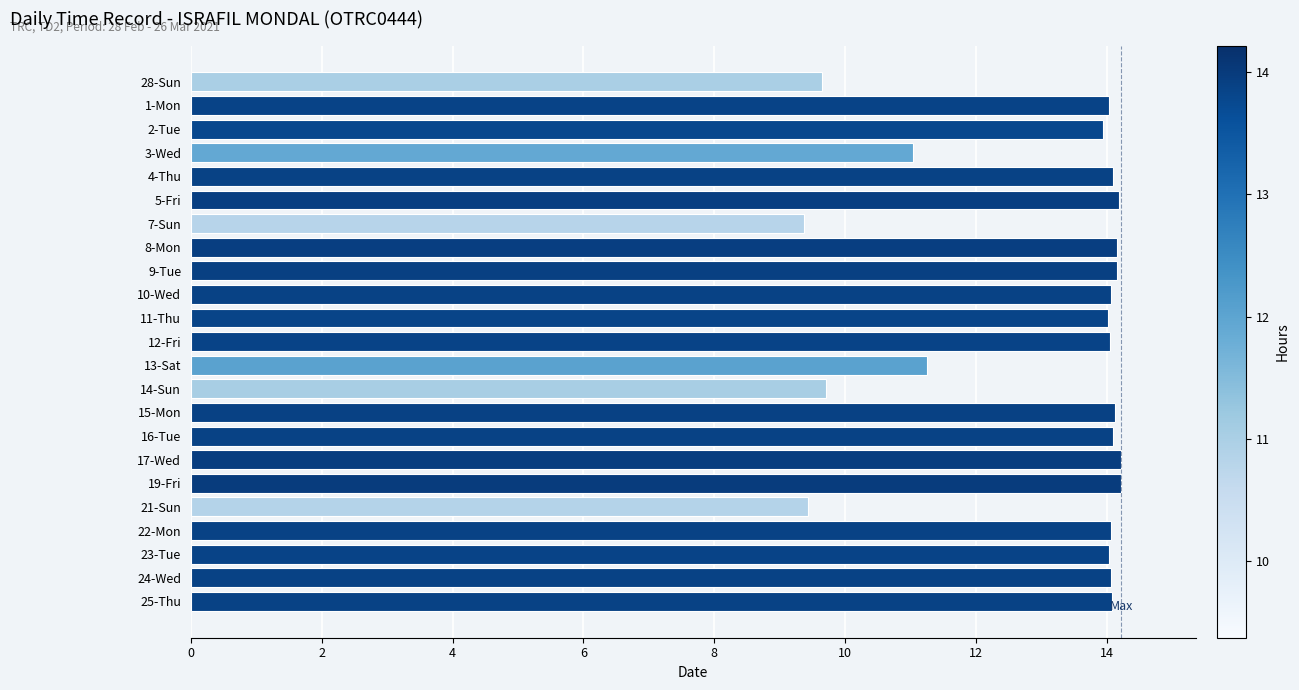

What is the label of the 19th bar from the top?

21-Sun